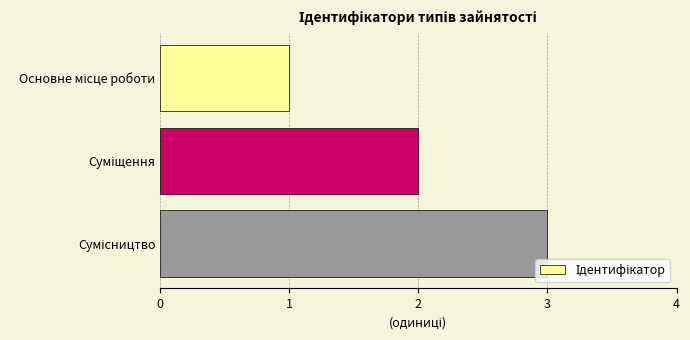

What is the maximum value shown in the chart?

3